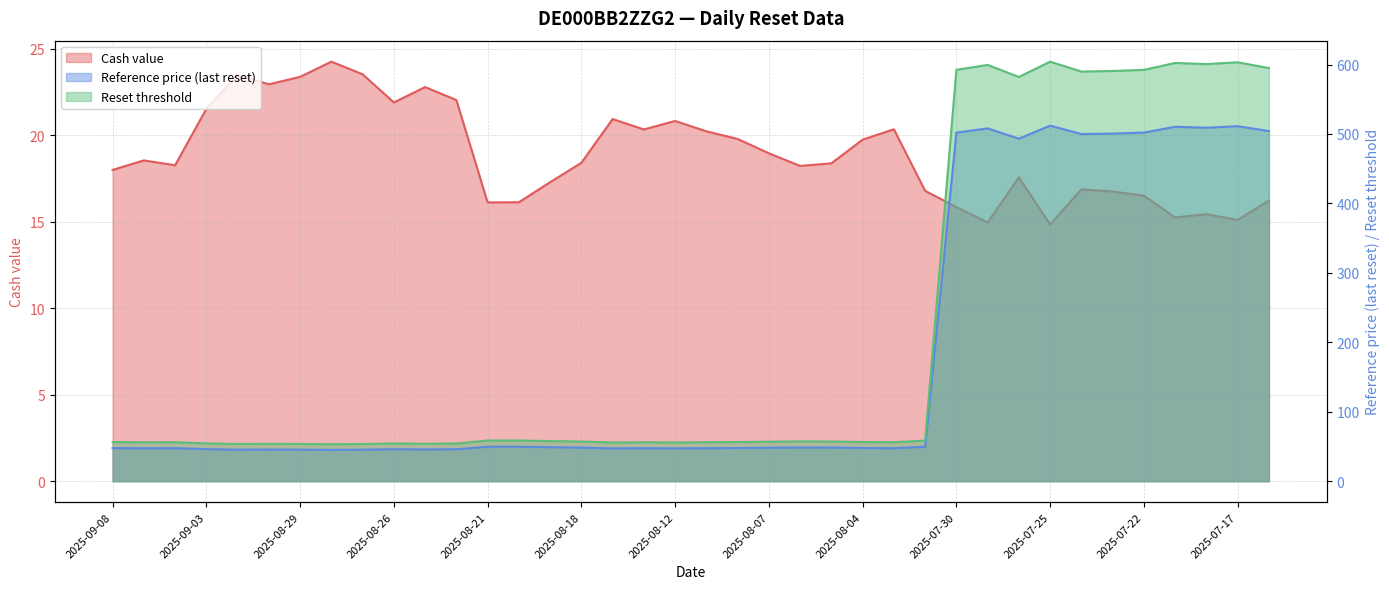

What are all the series names shown in the legend?

Cash value, Reference price (last reset), Reset threshold